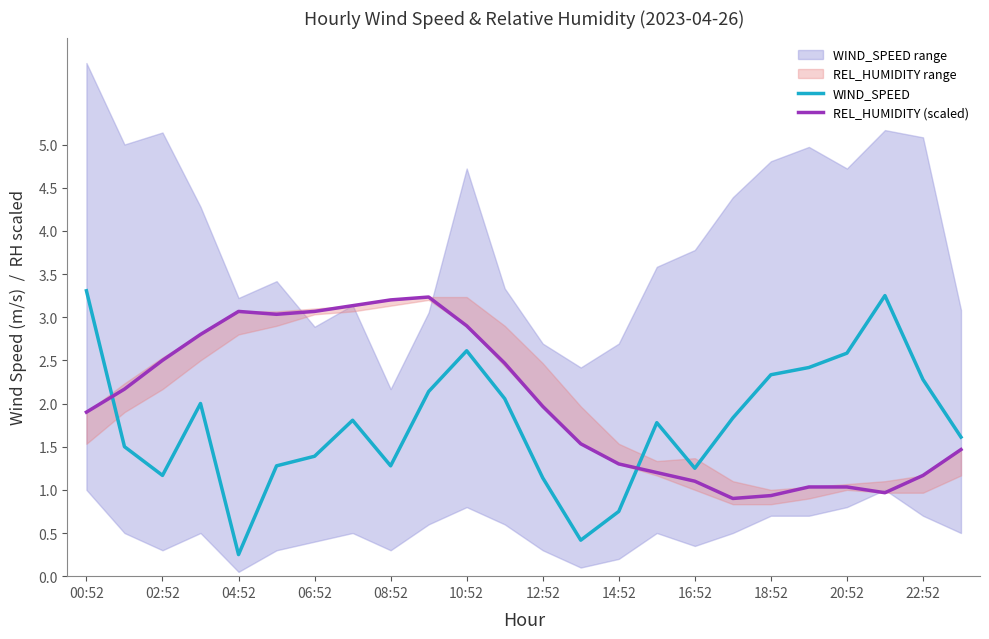

Which series has the largest total across all categories?

REL_HUMIDITY (scaled)